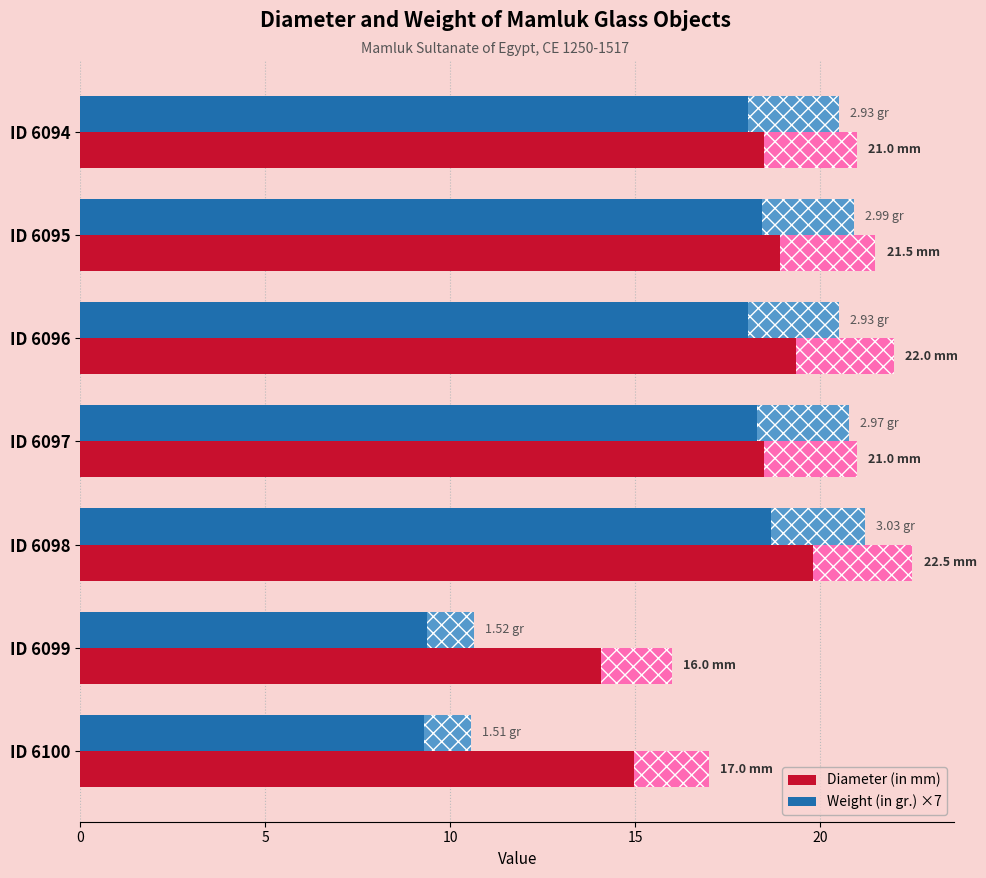

At how many categories does at least one series exceed 20?

5